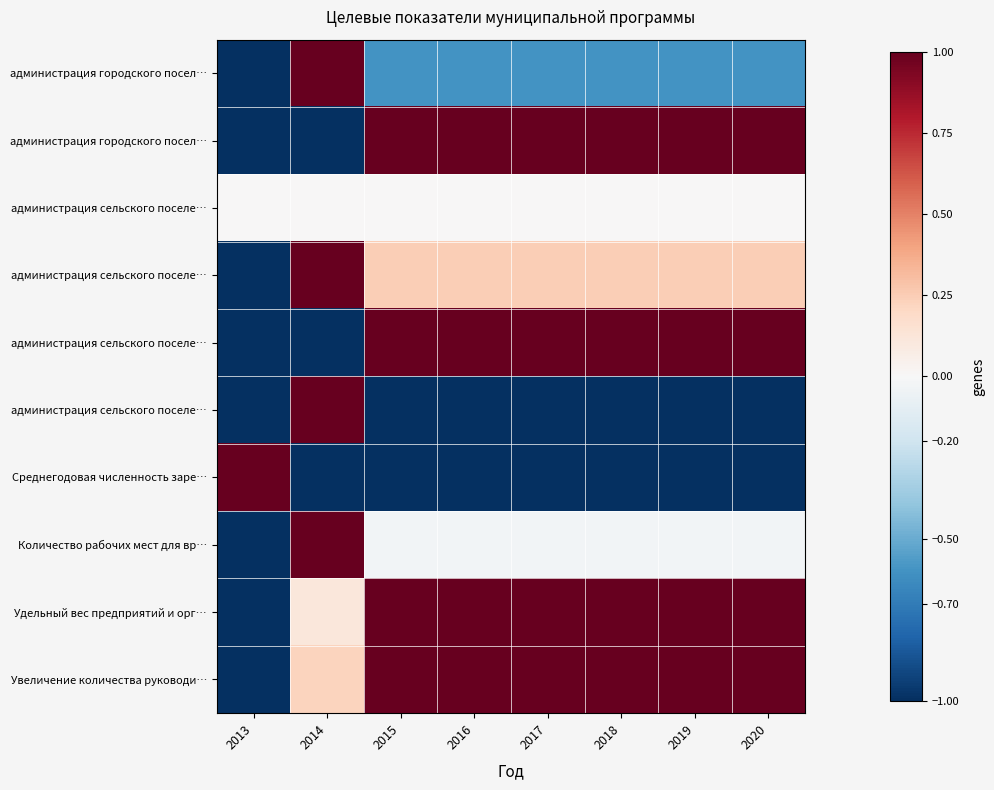

At which category is the sum across all series the highest?

2015